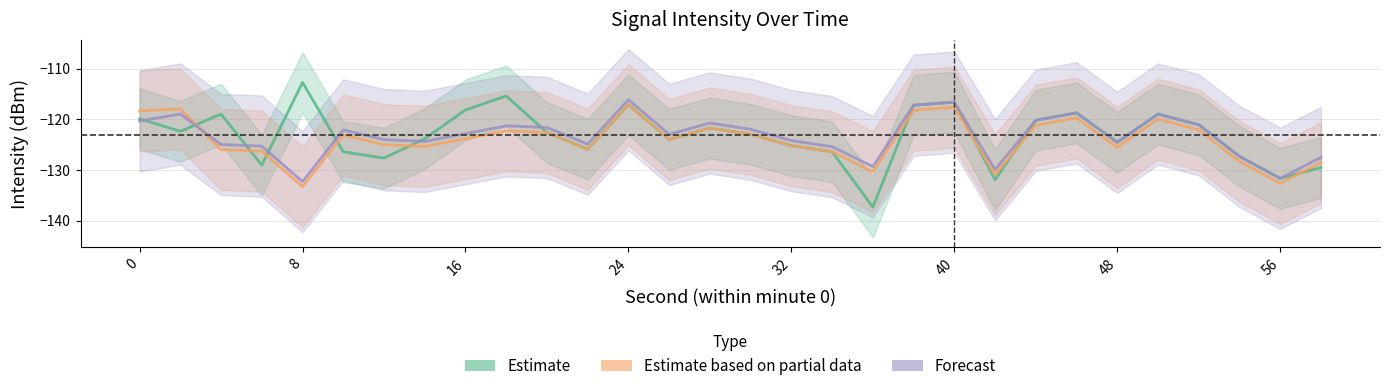

Reading left to right, extract all data points from this chart.

Estimate: -119.9	-122.4	-119.0	-129.0	-112.7	-126.4	-127.7	-123.8	-118.2	-115.4	-122.6	-125.9	-117.1	-124.0	-121.7	-123.0	-125.2	-126.4	-137.3	-117.2	-116.6	-131.9	-120.2	-118.7	-124.5	-119.0	-121.1	-127.3	-131.7	-129.5
Estimate based on partial data: -118.3	-117.9	-126.0	-126.3	-133.3	-123.1	-125.0	-125.4	-123.8	-122.3	-122.6	-125.9	-117.1	-124.0	-121.7	-123.0	-125.2	-126.4	-130.3	-118.2	-117.6	-130.9	-121.2	-119.7	-125.5	-120.0	-122.1	-128.3	-132.7	-128.5
Forecast: -120.3	-118.9	-125.0	-125.3	-132.3	-122.1	-124.0	-124.4	-122.8	-121.3	-121.6	-124.9	-116.1	-123.0	-120.7	-122.0	-124.2	-125.4	-129.3	-117.2	-116.6	-129.9	-120.2	-118.7	-124.5	-119.0	-121.1	-127.3	-131.7	-127.5